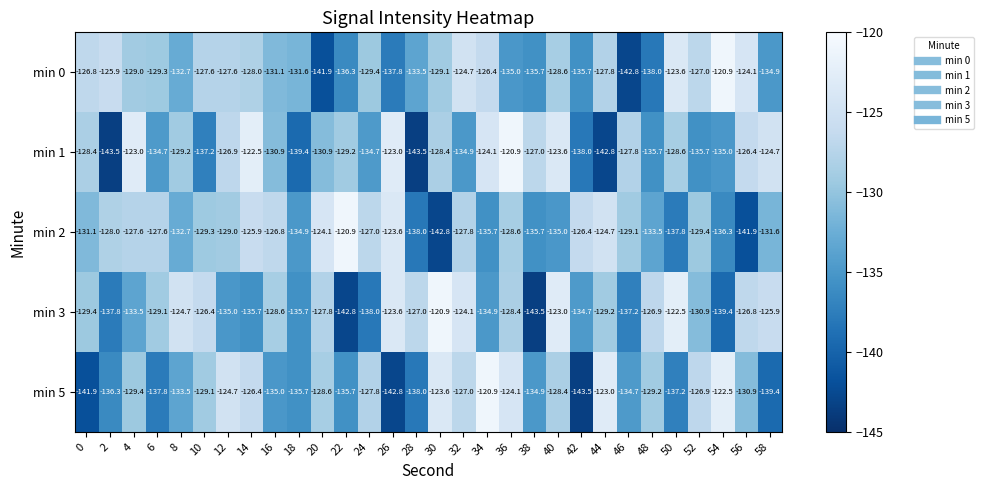

What is the difference between the highest and lowest values at 58?

14.7